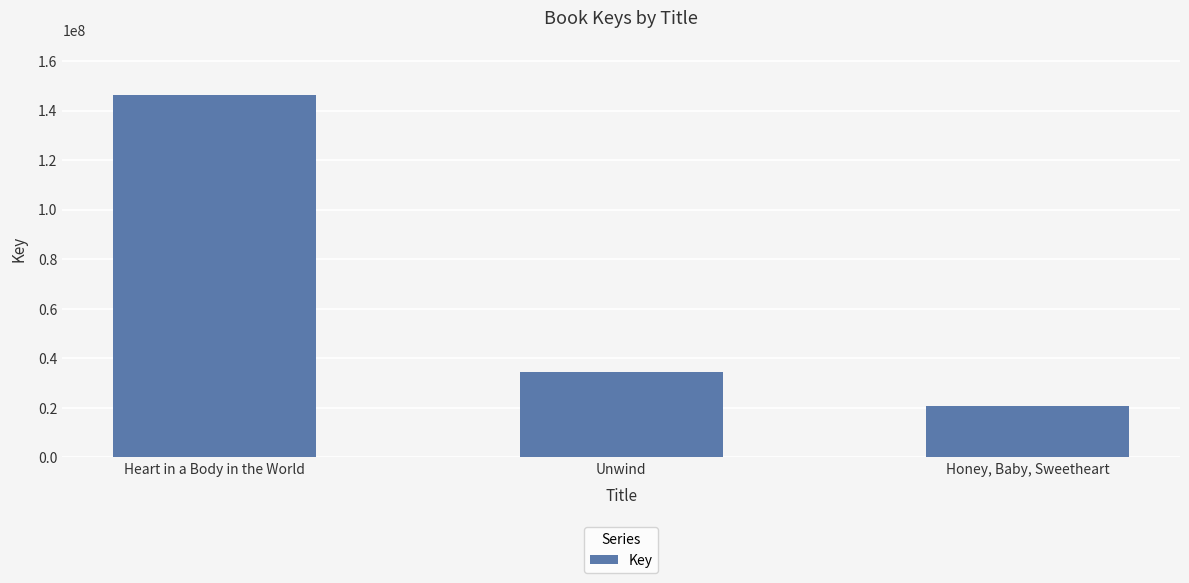

How many distinct data groups are displayed?

1